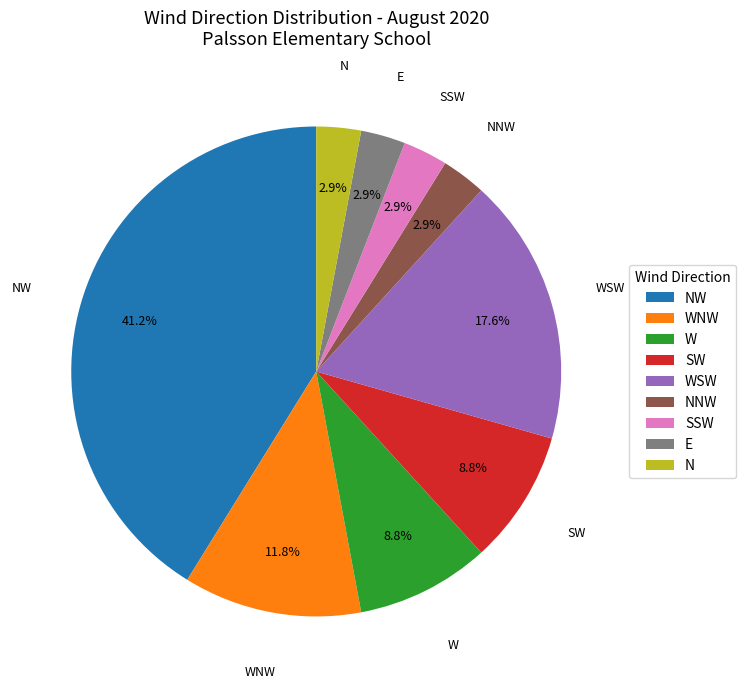

Which has a higher value, NNW or WSW?

WSW